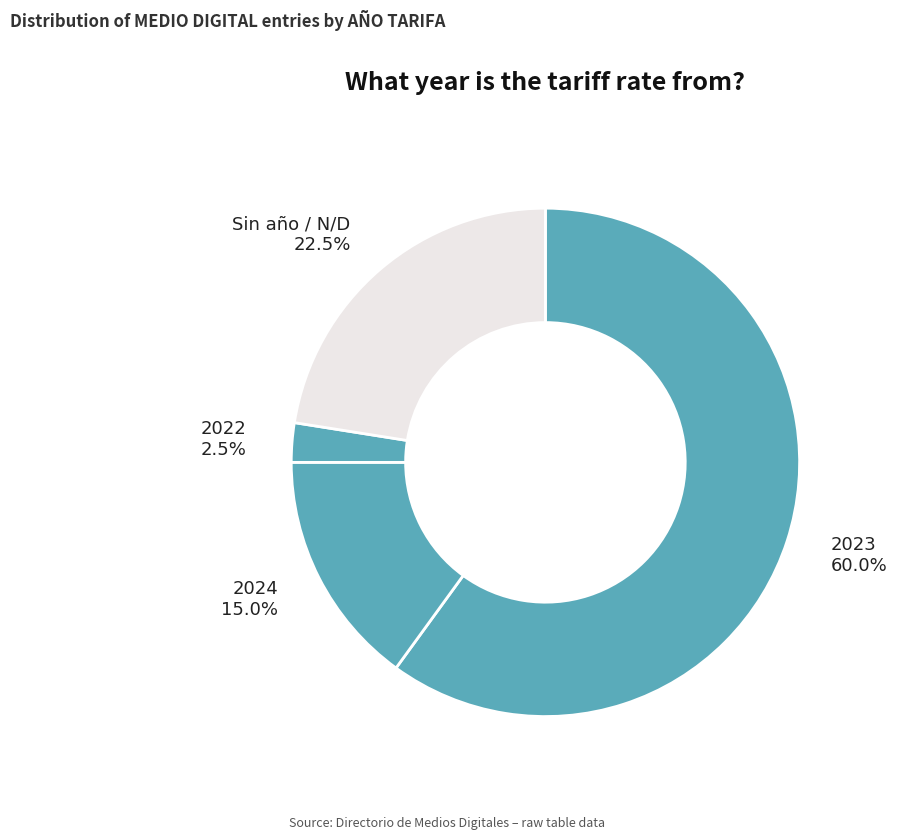

What percentage is the 2024 slice, to the nearest percent?

15%